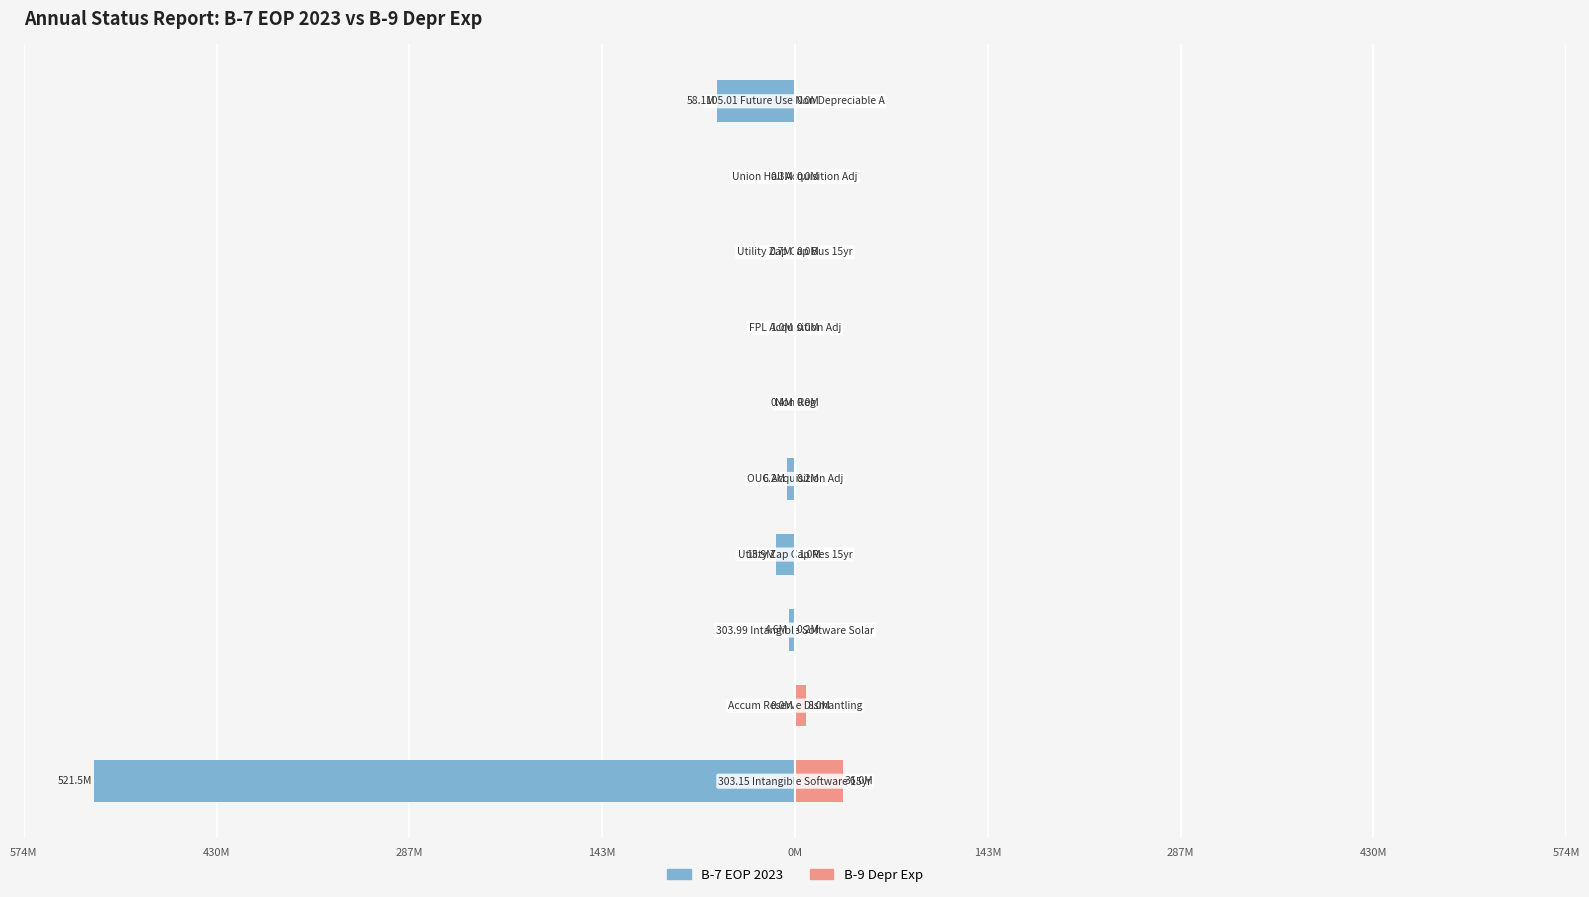

What are all the series names shown in the legend?

B-7 EOP 2023, B-9 Depr Exp